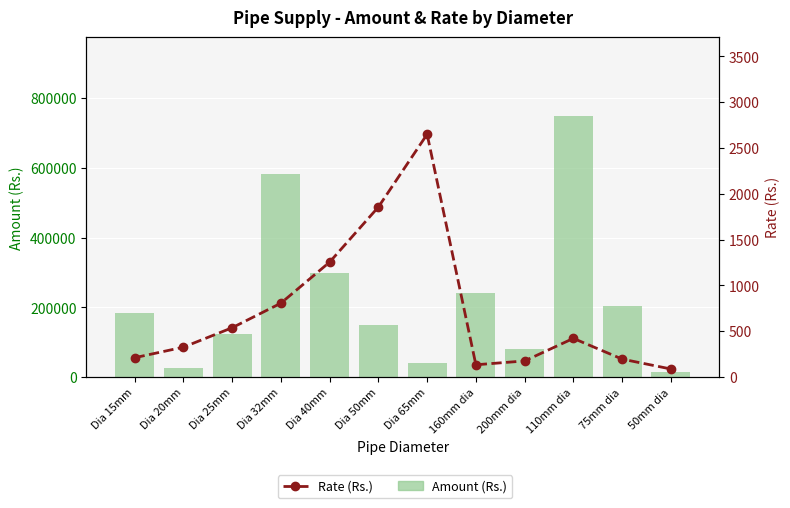

What is the sum of all Amount (Rs.) values?

2691707